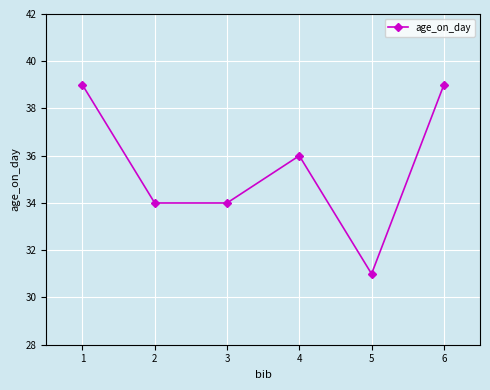

Count the values in the range 34 to 39.

5